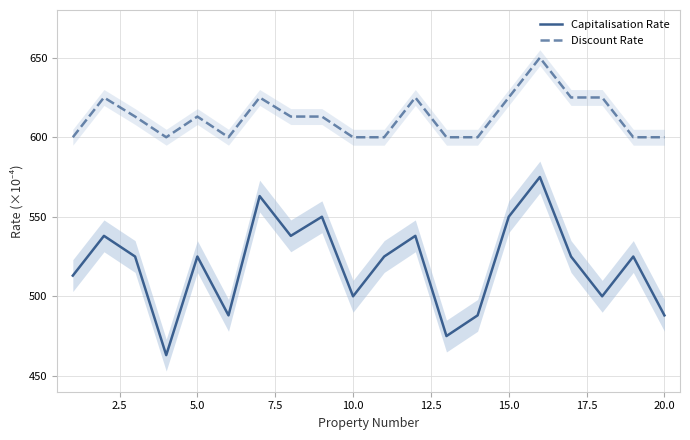

True or false: Discount Rate has a value of 613.0 at 5.0.

True